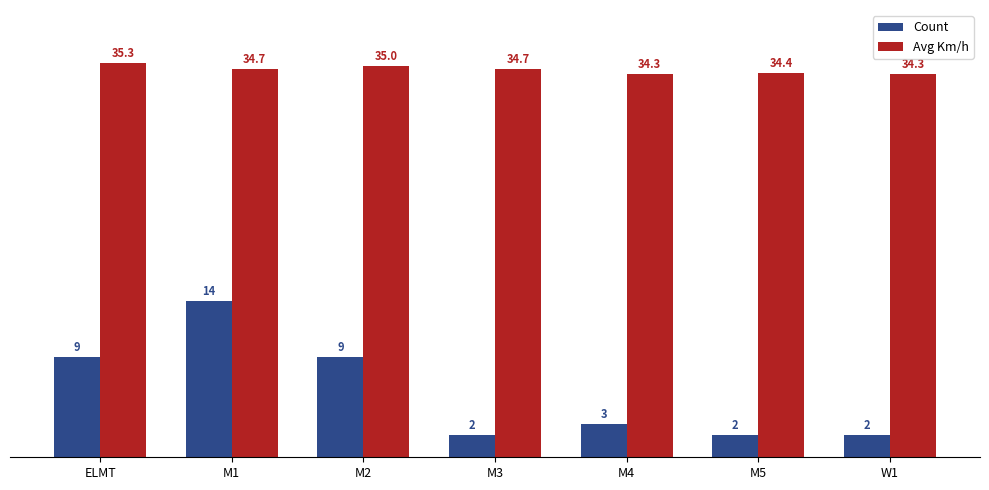

What position from the right is M2?

5